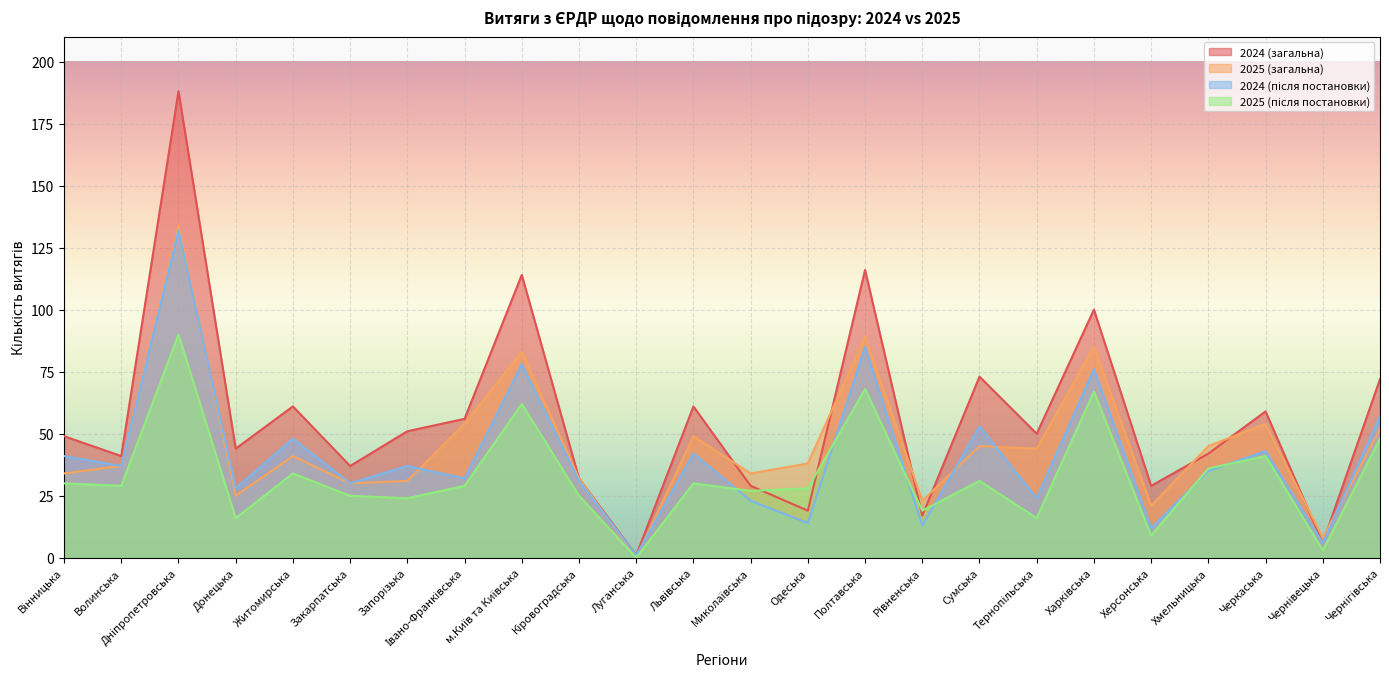

What is the average value of the 2025 (загальна) series?

45